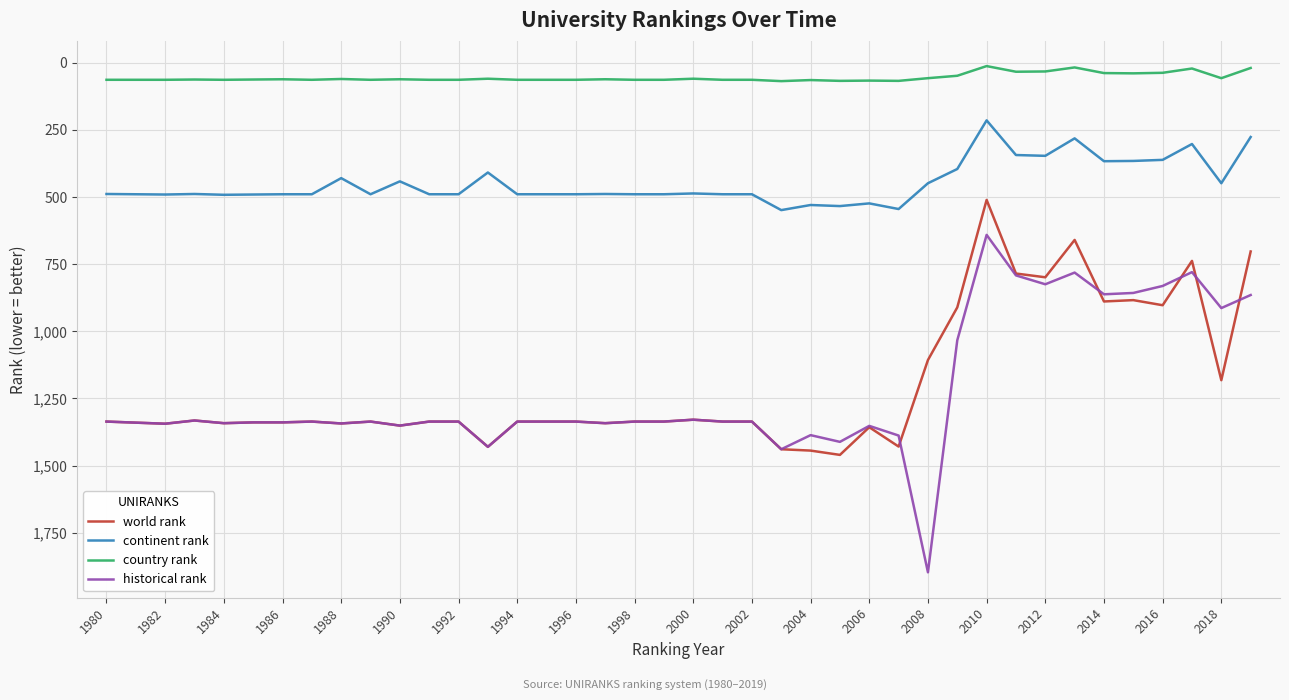

True or false: historical rank and country rank intersect in this chart.

False